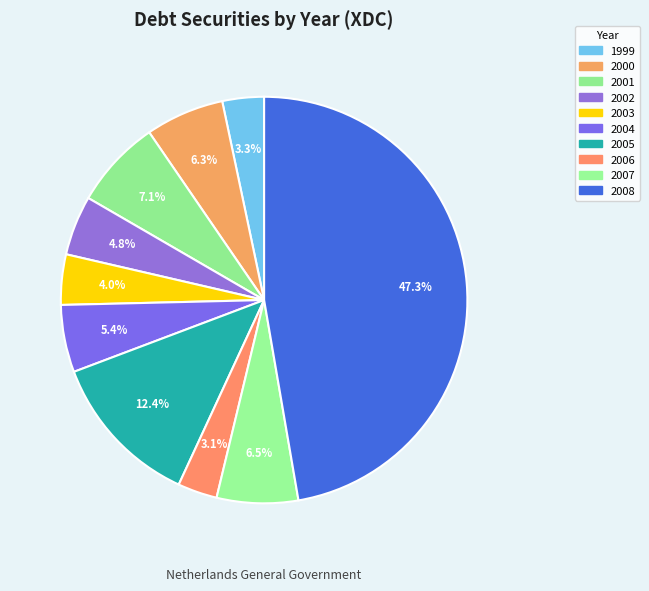

To the nearest percent, what percentage of the pie is 2000?

6%